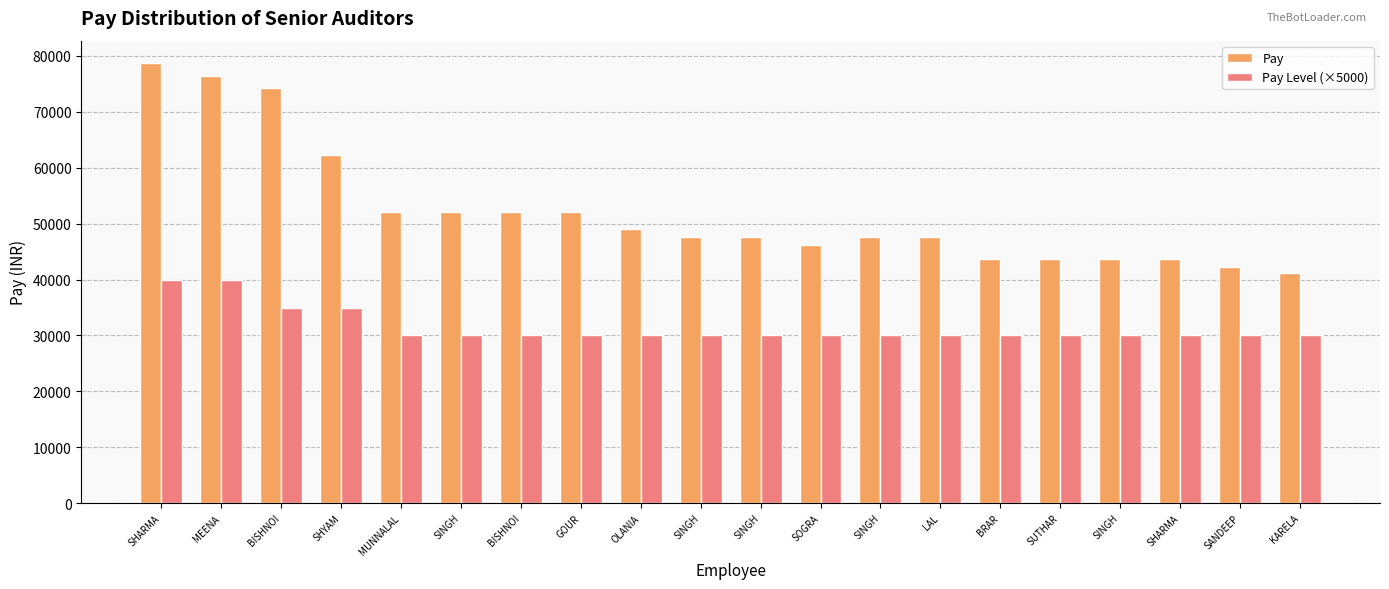

What is the total value across all series at MEENA?

116500